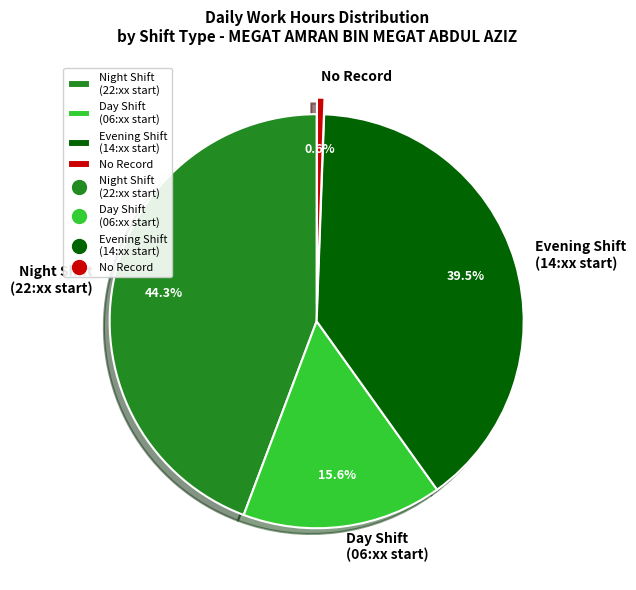

What percentage do Day Shift (06:xx start) and Night Shift (22:xx start) together represent?

59.9%